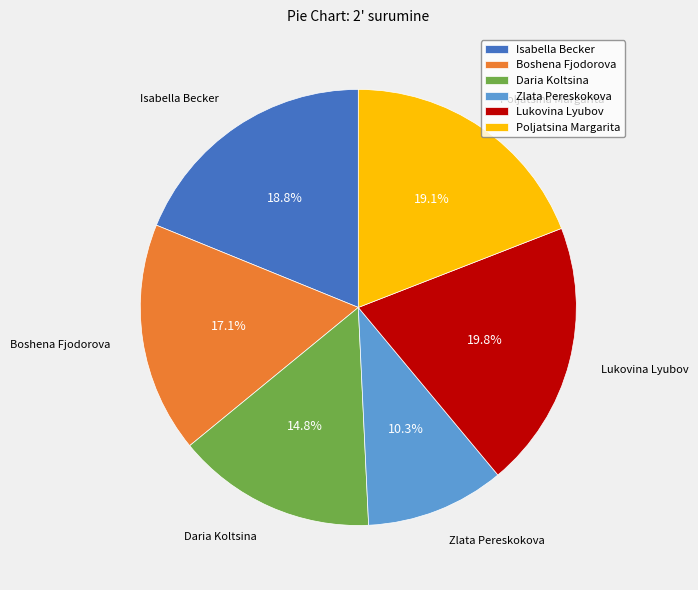

To the nearest percent, what percentage of the pie is Daria Koltsina?

15%